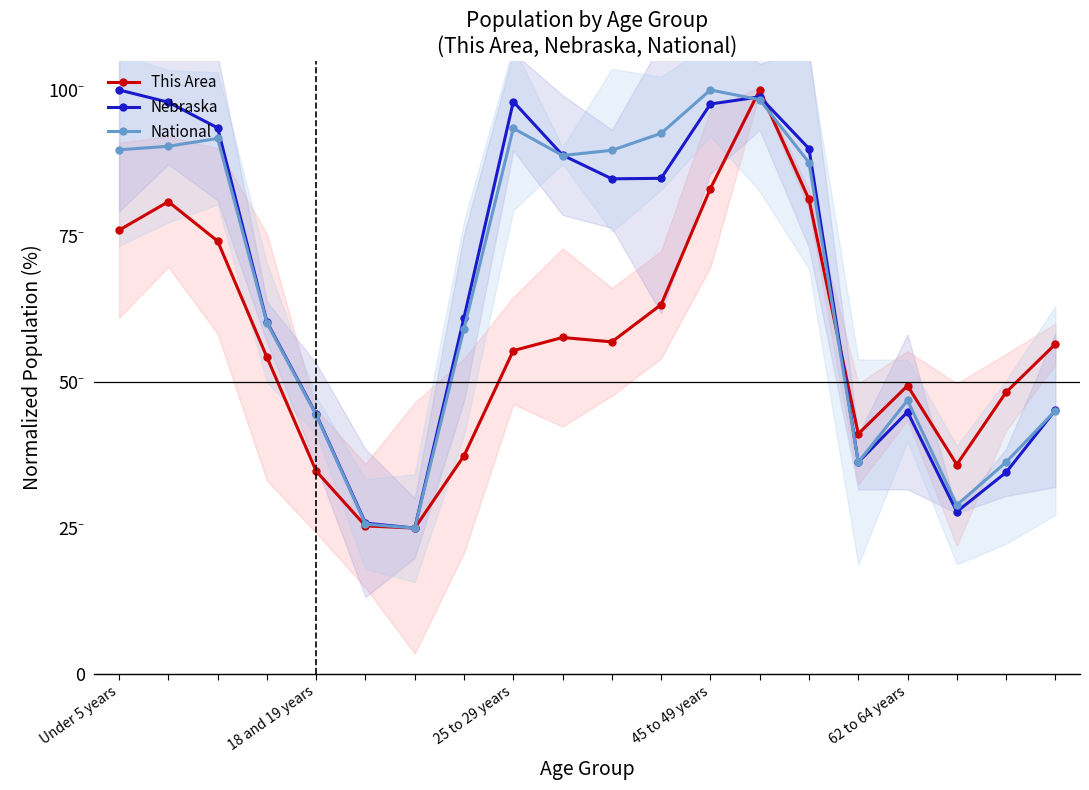

Reading left to right, transcribe all the data shown in this chart.

This Area: 76.0	80.9	74.1	54.2	34.8	25.4	25.0	37.4	55.4	57.6	56.9	63.2	83.1	100.0	81.2	41.1	49.4	35.9	48.2	56.5
Nebraska: 100.0	97.9	93.5	60.3	44.5	25.8	25.0	61.0	98.0	88.8	84.8	84.9	97.6	98.8	90.0	36.3	44.9	27.8	34.5	45.2
National: 89.8	90.4	91.7	60.1	44.3	25.7	25.0	59.2	93.4	88.8	89.7	92.6	100.0	98.3	87.6	36.3	46.9	28.9	36.3	45.1